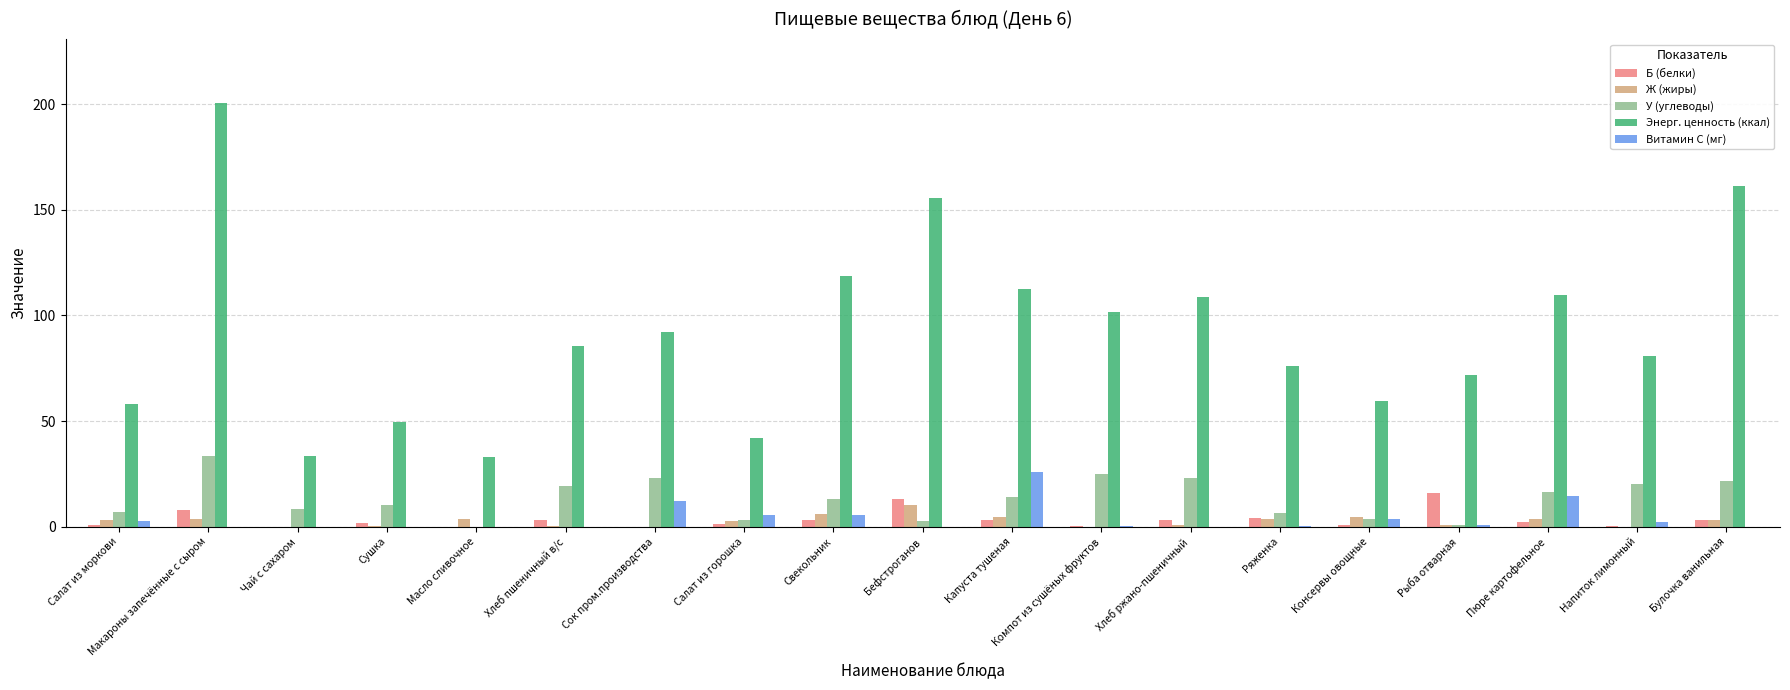

What are all the series names shown in the legend?

Б (белки), Ж (жиры), У (углеводы), Энерг. ценность (ккал), Витамин С (мг)